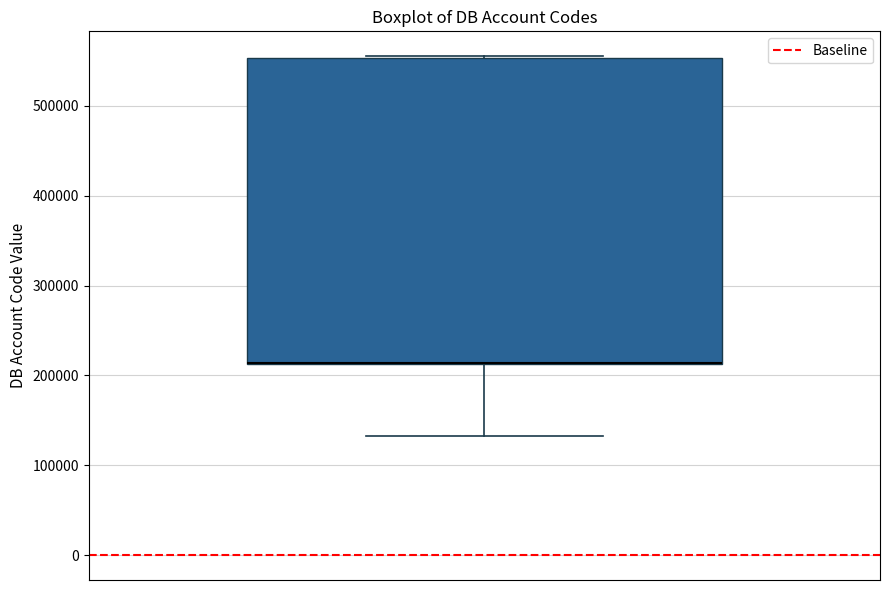

Read this box plot against the y-axis: the position of the median line, the range covered by the box, and the ends of both whiskers. The values are not printed on the chart, so give them approximately, as read against the axis.

median 210000 (drawn on the box's lower edge), box 210000 to 550000, whiskers 130000 to 560000